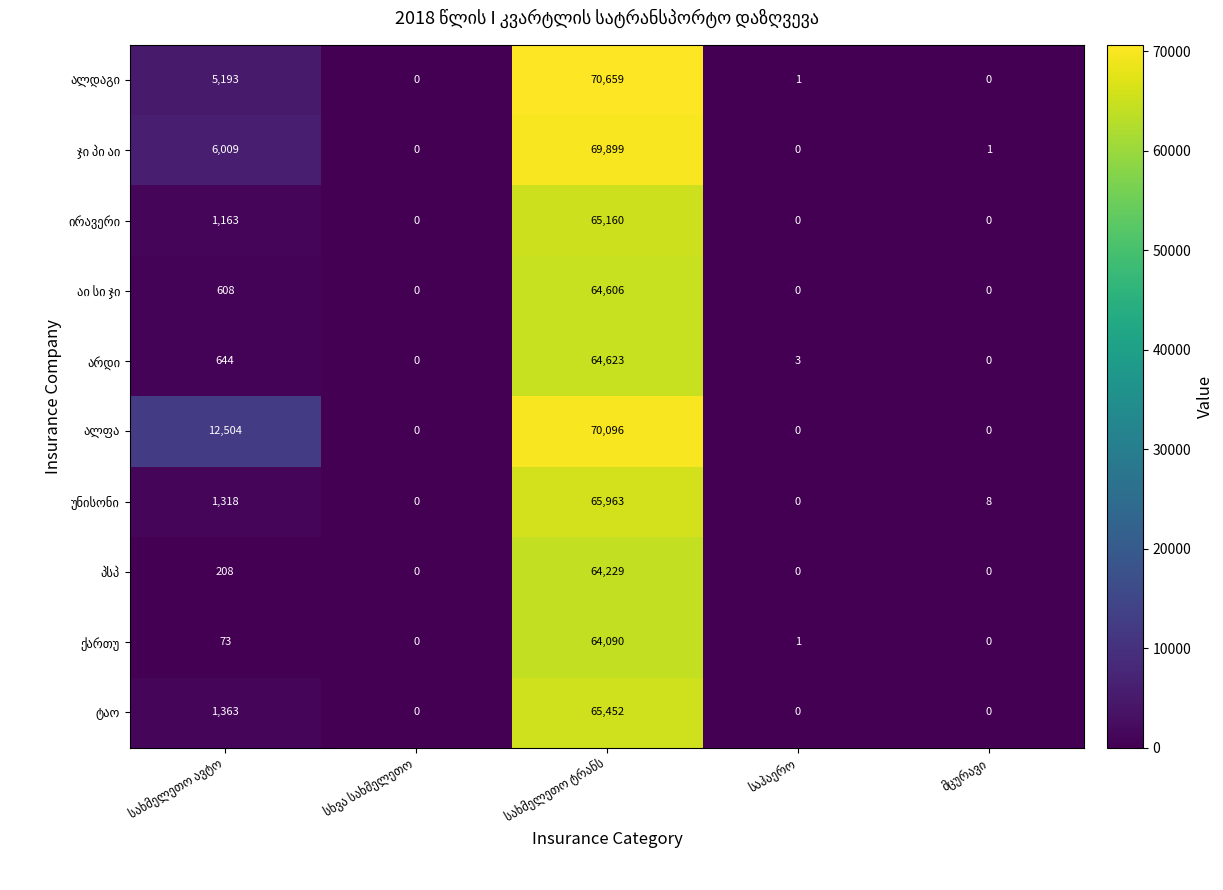

How many data points does each series have?

5